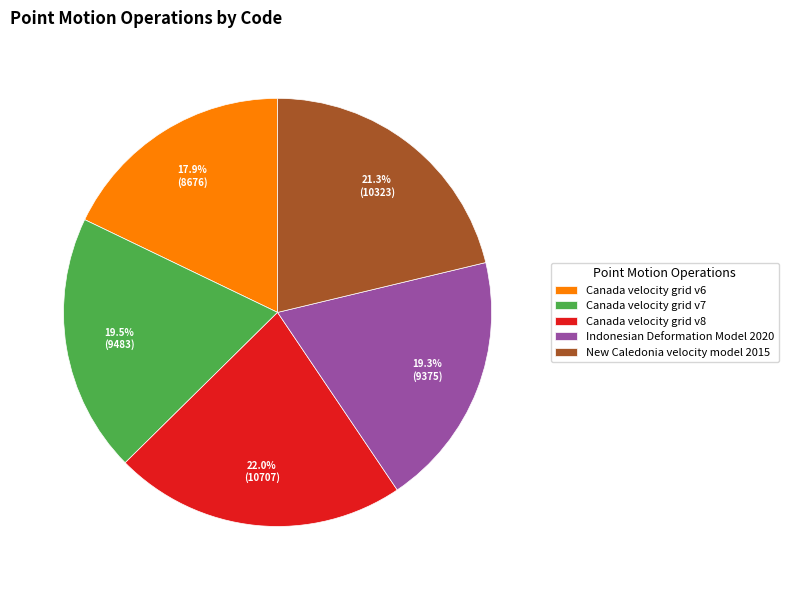

What percentage is the New Caledonia velocity model 2015 slice, to the nearest percent?

21%